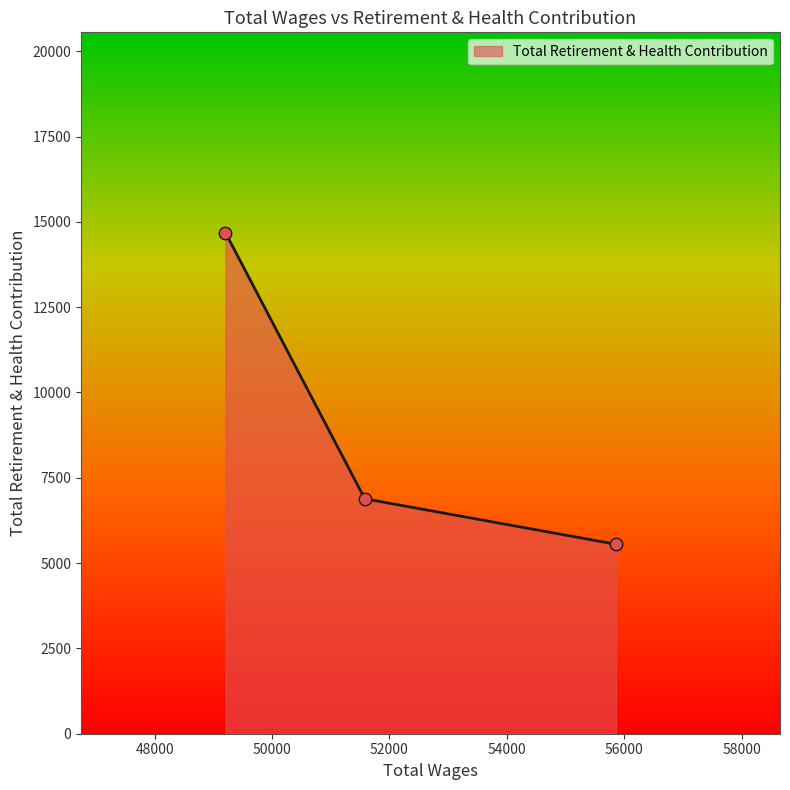

What is the smallest value displayed?

5552